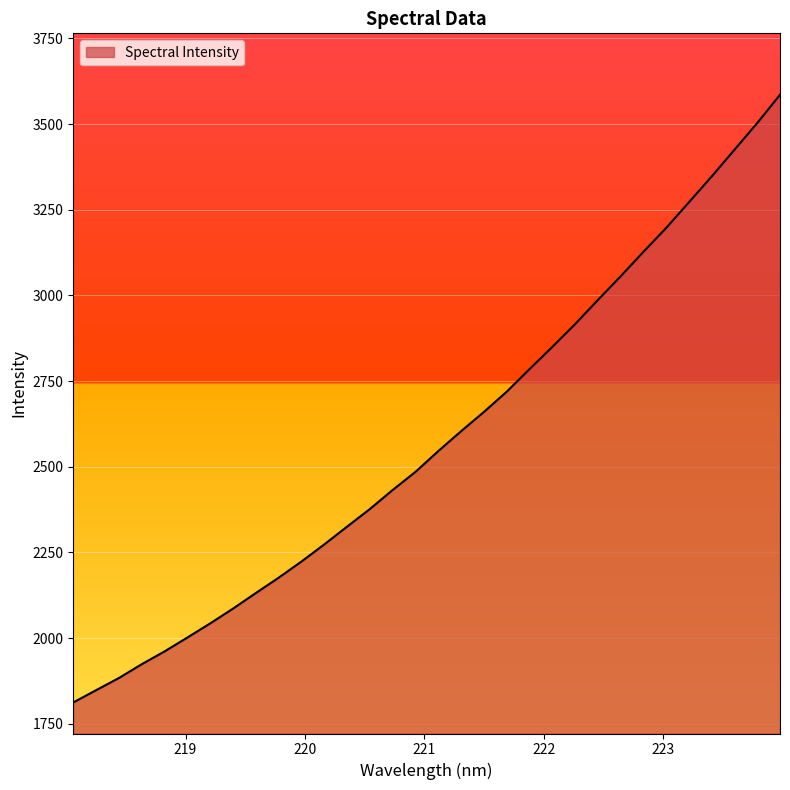

What is the difference between the maximum and second lowest values?

1737.6